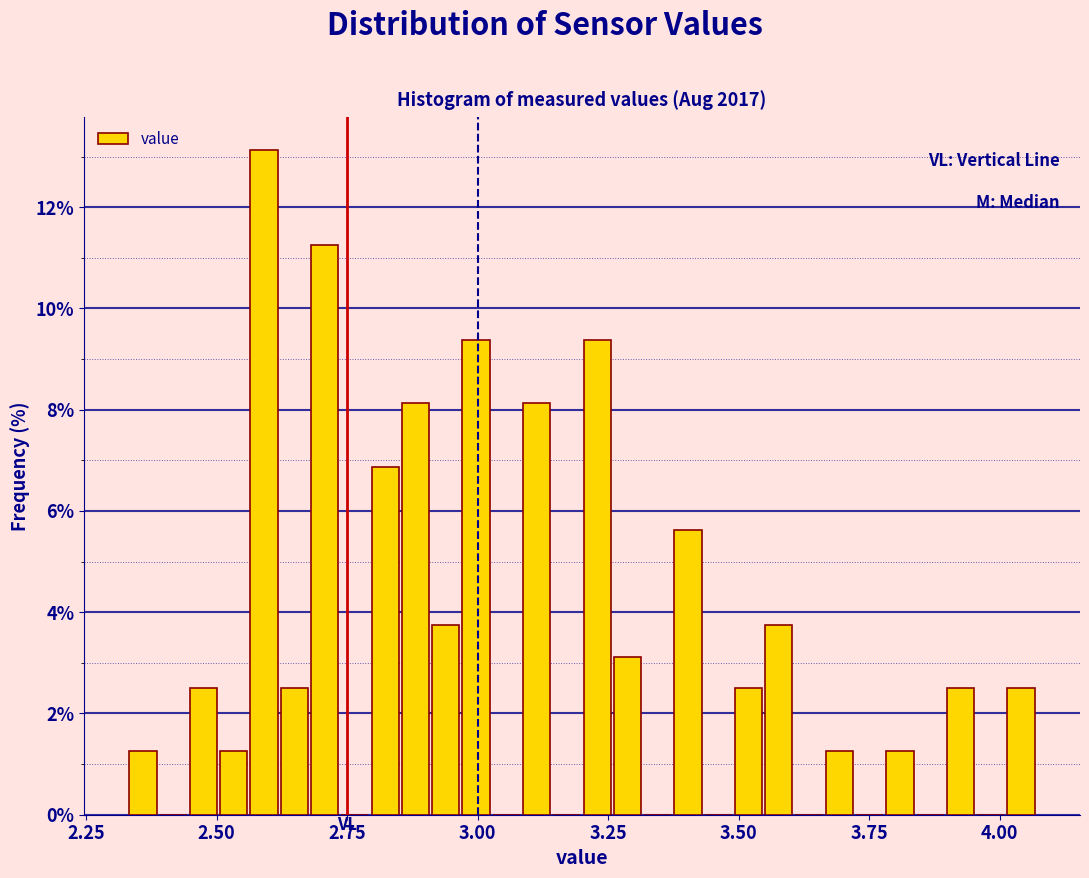

Around what value on the x-axis is the tallest bar? Give the approximate position of its centre, as read against the axis.

2.60